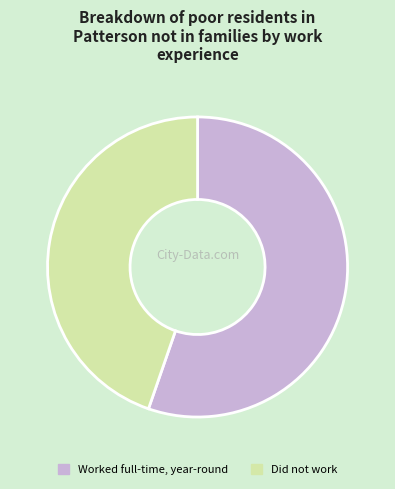

Is there any slice that represents more than half of the pie?

Yes